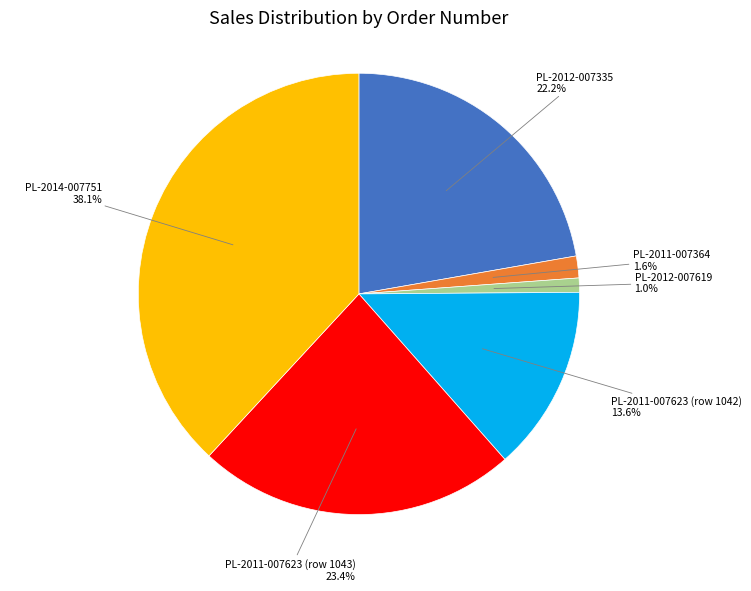

Which category has the smallest portion of the pie?

PL-2012-007619